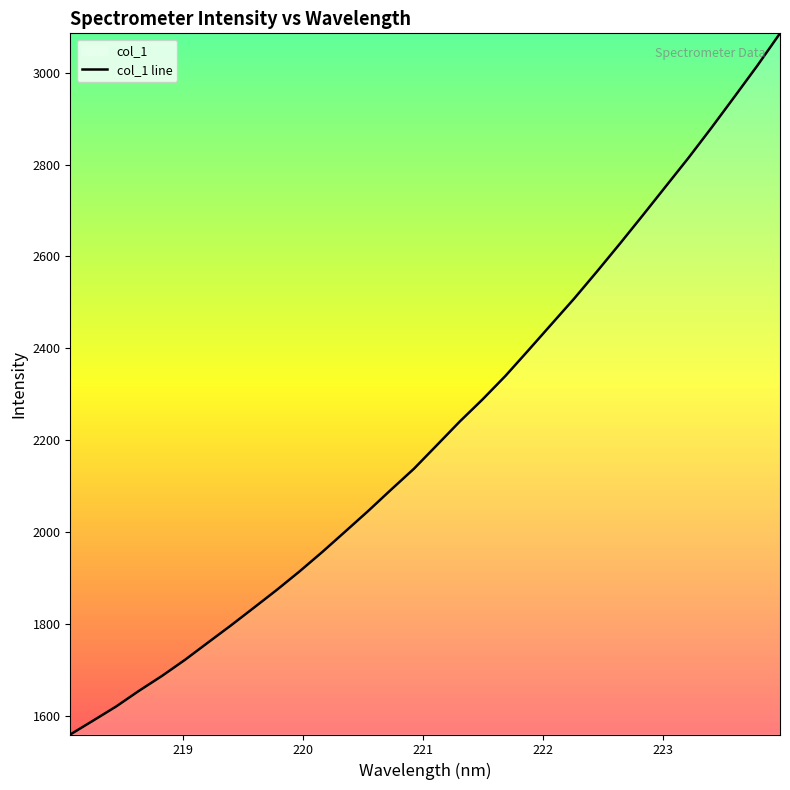

What is the difference between the maximum and minimum values?

1527.0